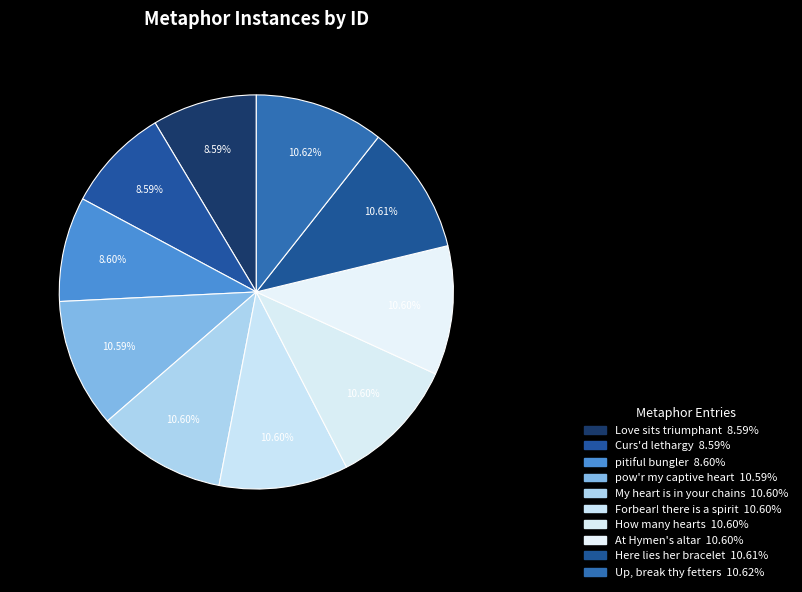

What is the ratio of the value at Curs'd lethargy to the value at At Hymen's altar?

0.8